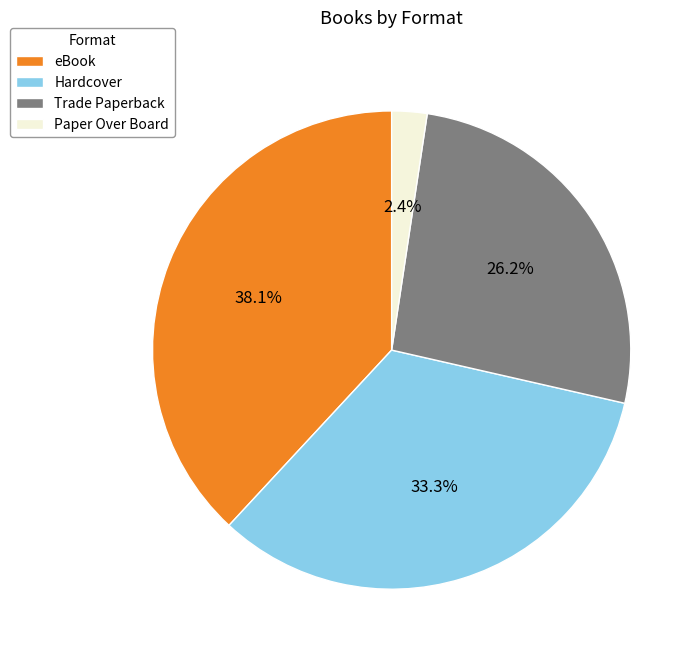

What portion of the pie excludes Paper Over Board?

97.6%